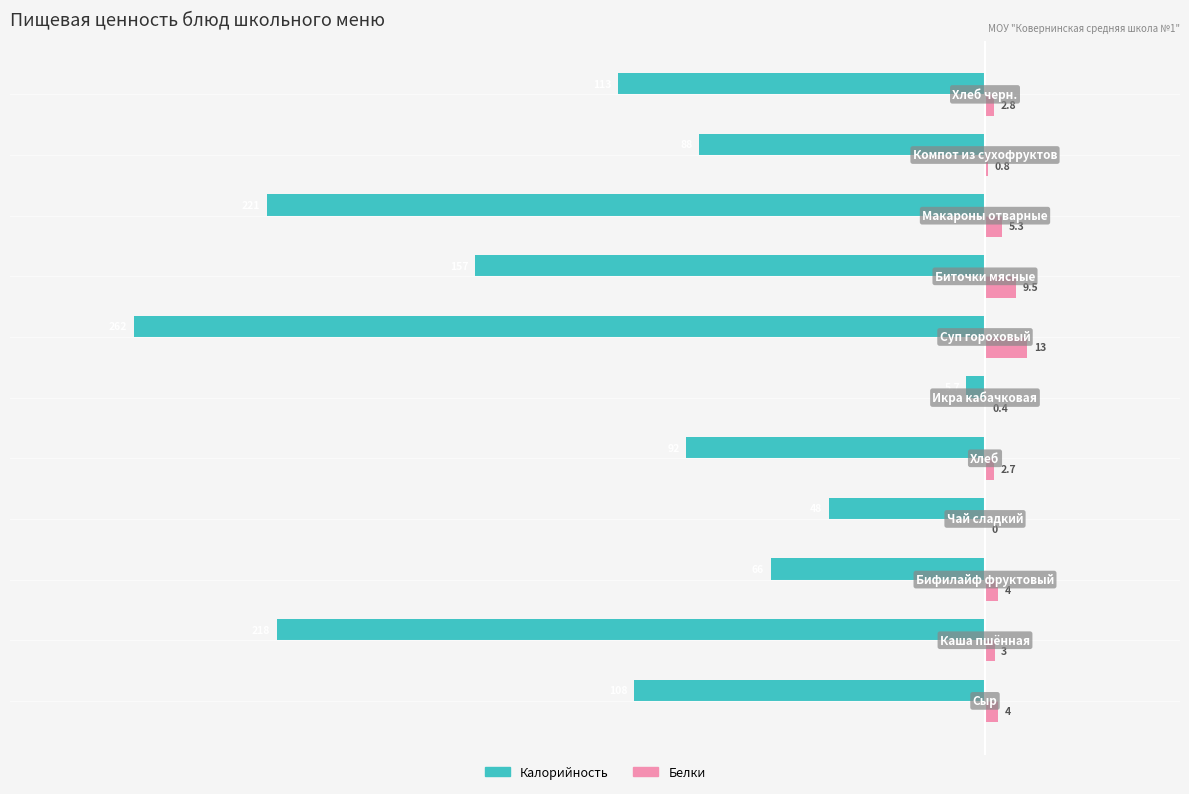

What is the greatest value displayed?

13.0